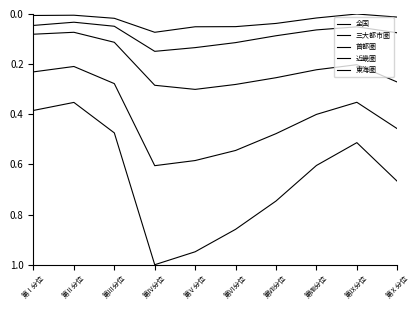

List the series in order of their peak value, highest first.

全国, 三大都市圏, 首都圏, 近畿圏, 東海圏